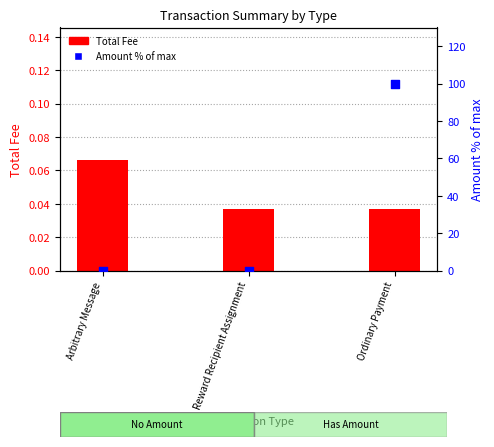

At which category is the sum across all series the highest?

Ordinary Payment